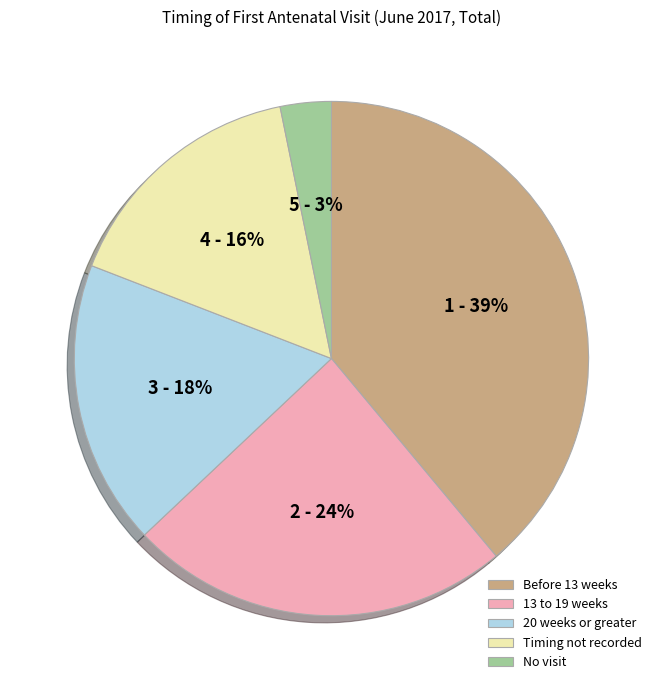

True or false: Before 13 weeks accounts for 39% of the total.

True